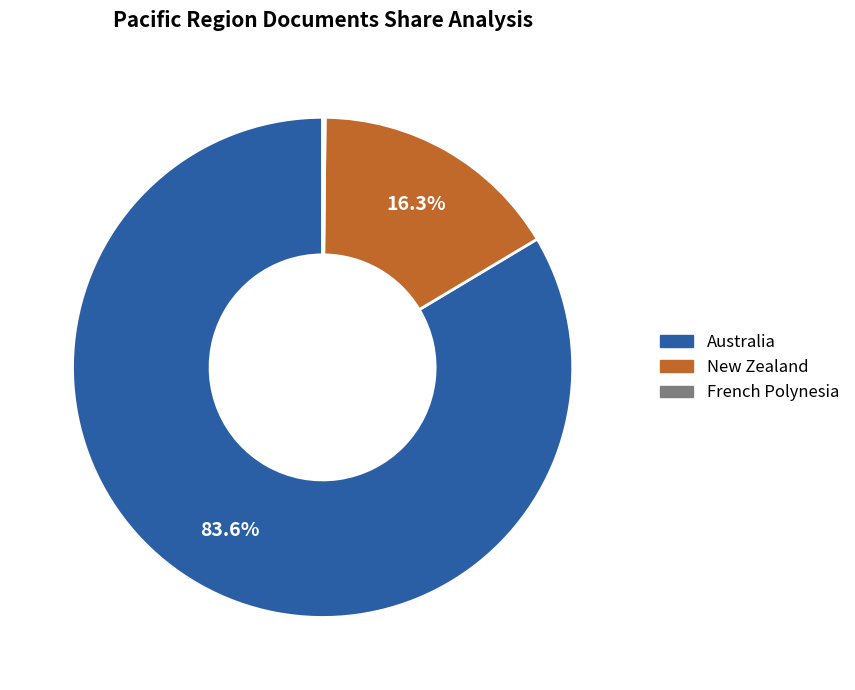

What is the majority slice?

Australia